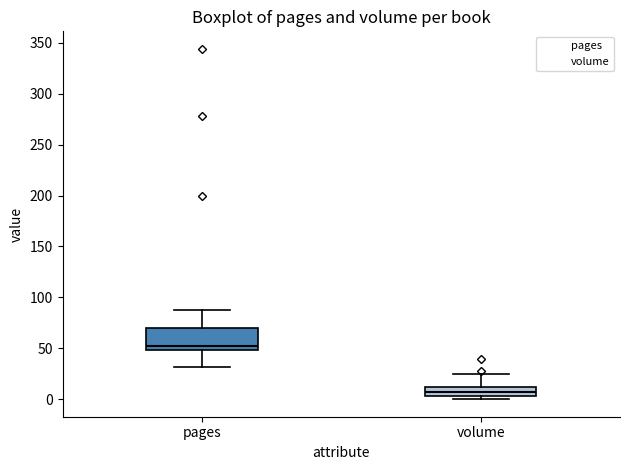

Reading left to right, read every box against the y-axis: the position of its median line, the range the box covers, and the ends of its whiskers. The values are not printed on the chart, so give them approximately, as read against the axis.

pages: median 50 (just above the box's lower edge), box 50 to 70, whiskers 30 to 90
volume: median 10 (inside the box), box 5 to 10, whiskers 0 to 25